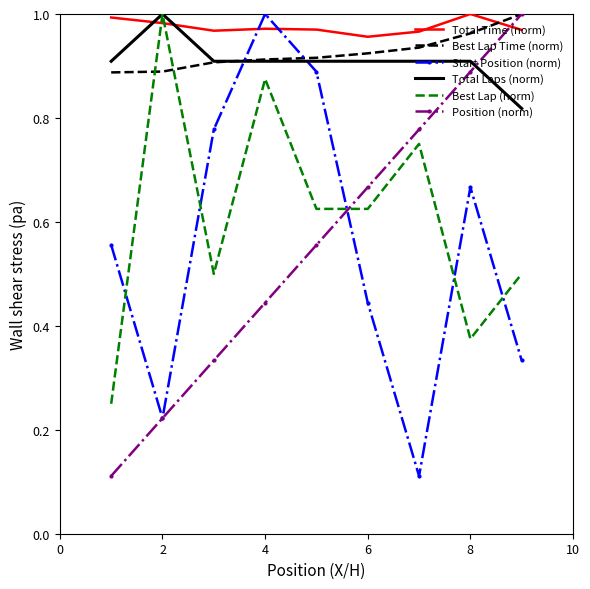

How many interior local peaks does the Start Position (norm) series have?

2